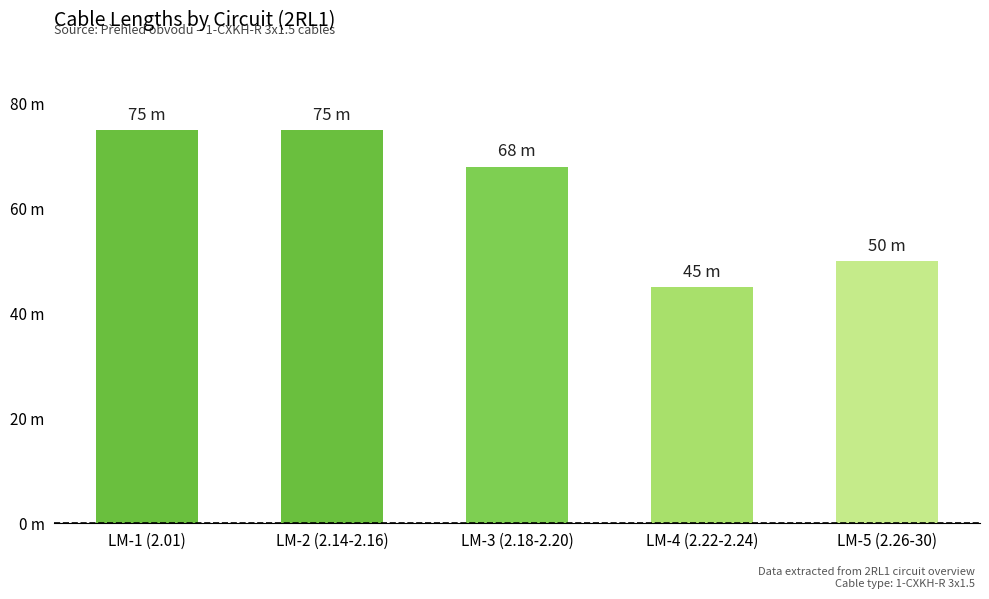

Reading left to right, extract all data points from this chart.

LM-1 (2.01)=75	LM-2 (2.14-2.16)=75	LM-3 (2.18-2.20)=68	LM-4 (2.22-2.24)=45	LM-5 (2.26-30)=50